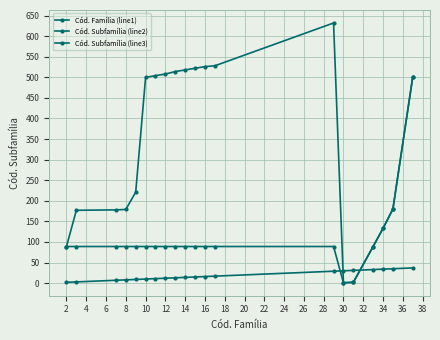

How many distinct data groups are displayed?

3